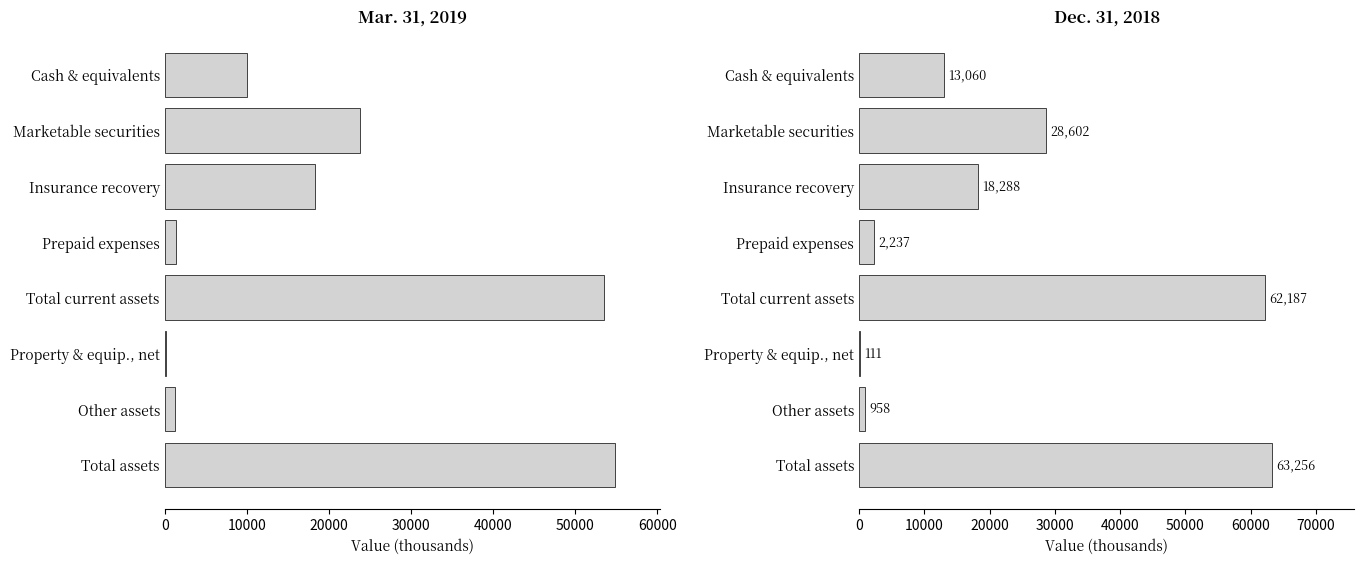

Reading left to right, extract all data points from this chart.

Mar. 31, 2019: 10074	23783	18288	1364	53509	102	1262	54873
Dec. 31, 2018: 13060	28602	18288	2237	62187	111	958	63256